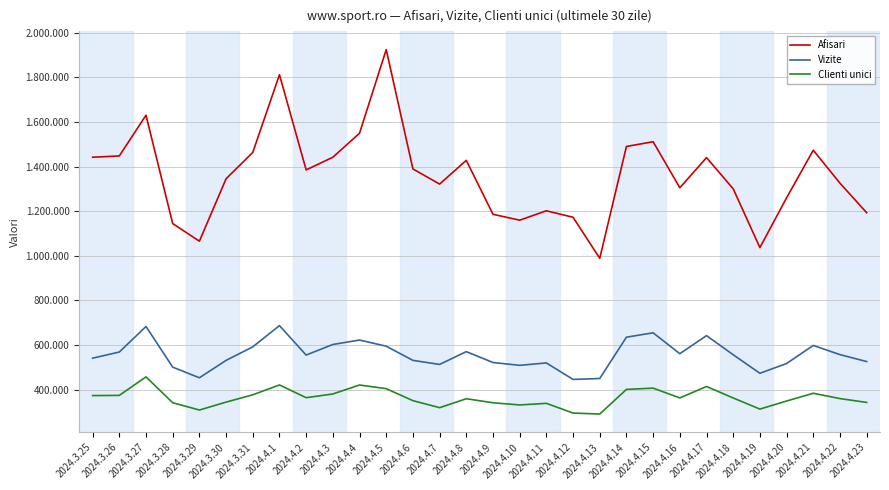

True or false: Clienti unici and Vizite intersect in this chart.

False